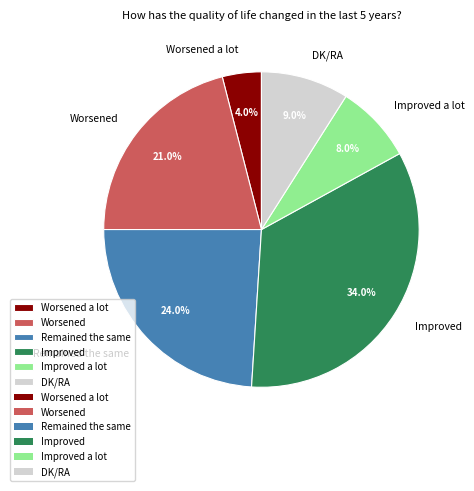

Rank the categories by value from highest to lowest.

Improved, Remained the same, Worsened, DK/RA, Improved a lot, Worsened a lot